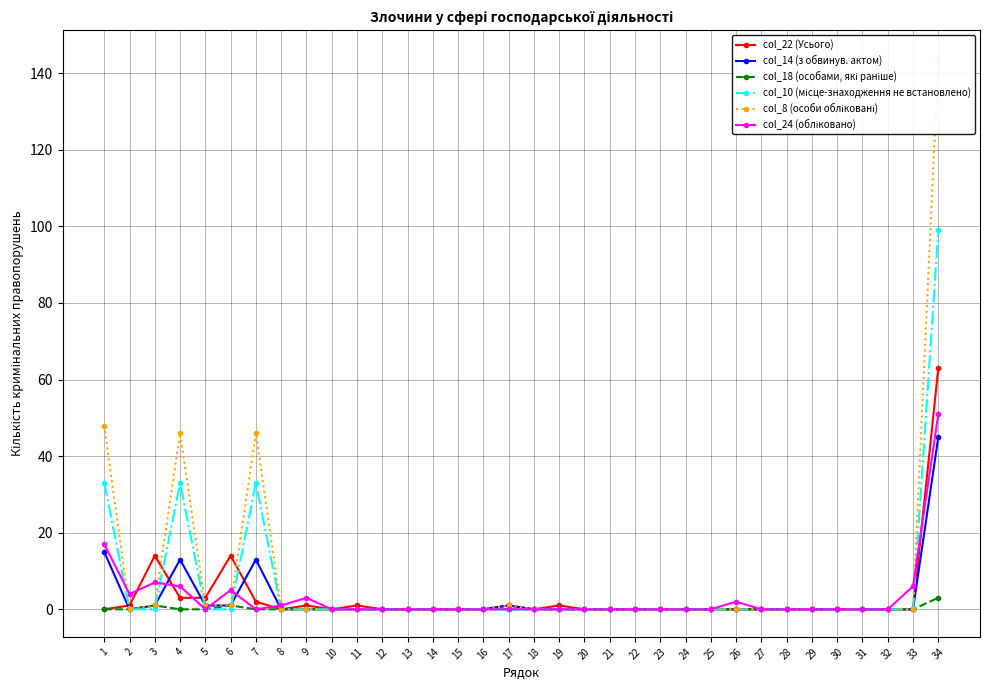

Rank the categories by col_10 (місце-знаходження не встановлено) value from lowest to highest.

2, 3, 5, 6, 8, 9, 10, 11, 12, 13, 14, 15, 16, 17, 18, 19, 20, 21, 22, 23, 24, 25, 26, 27, 28, 29, 30, 31, 32, 33, 1, 4, 7, 34